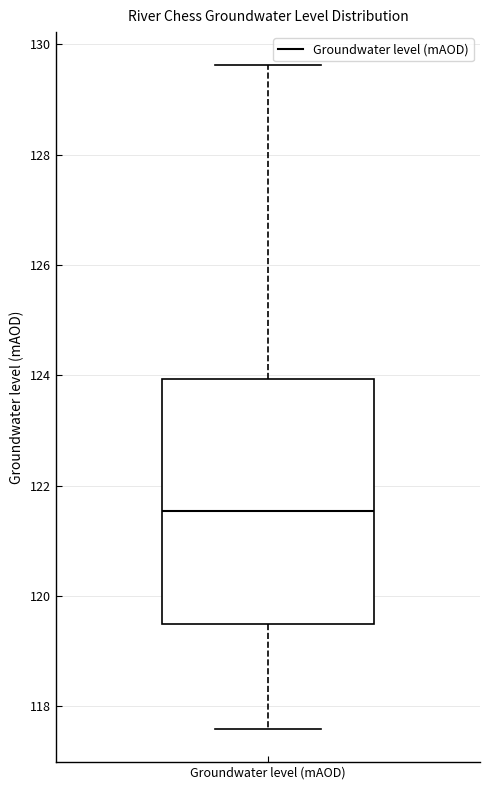

Where is the lower edge of the box for Groundwater level (mAOD) on the y-axis? The values are not printed on the chart, so give them approximately, as read against the axis.

119.4